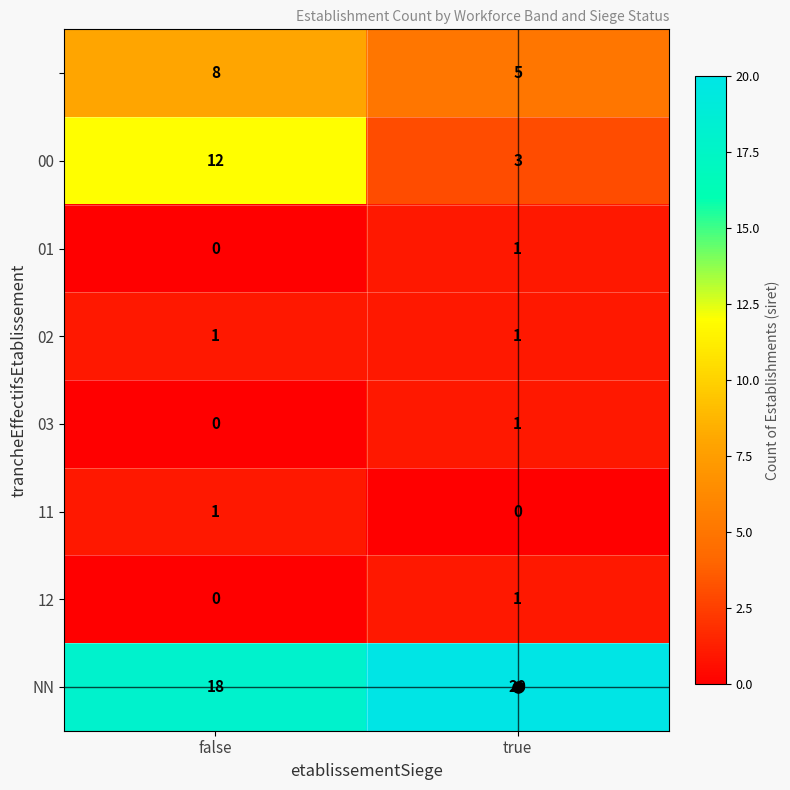

What is the difference between the highest and lowest values at true?

20